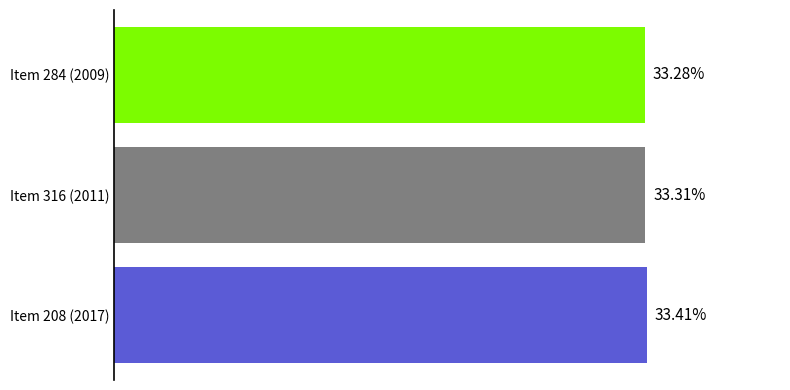

List the labels in order of value, largest first.

Item 208 (2017), Item 316 (2011), Item 284 (2009)